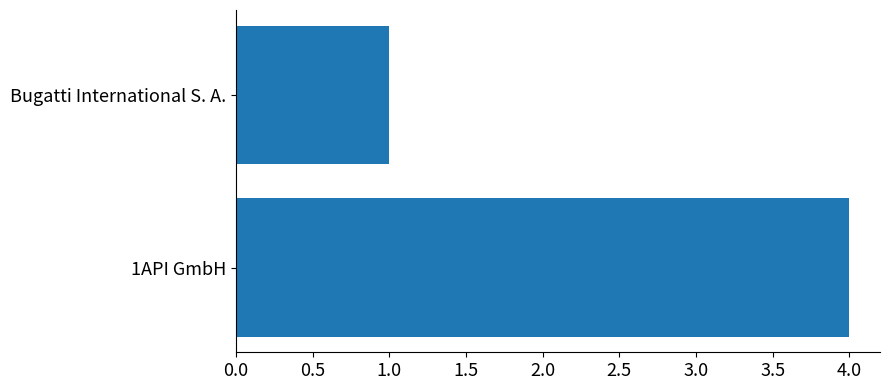

Does the chart contain any negative values?

No